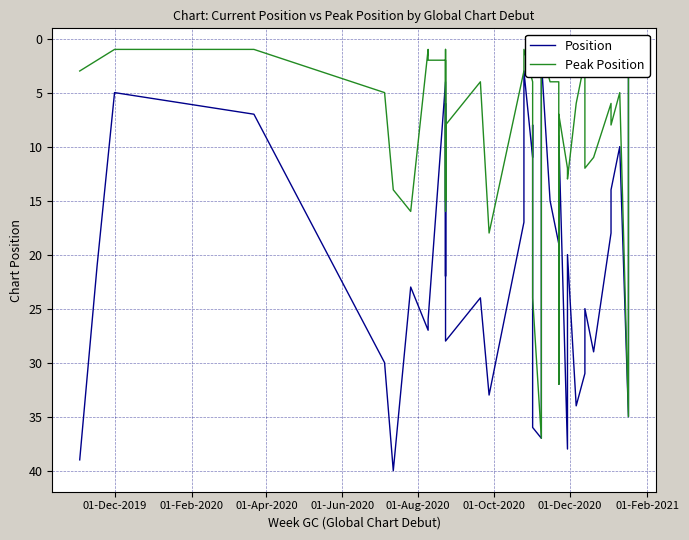

At how many categories does at least one series exceed 19?

21